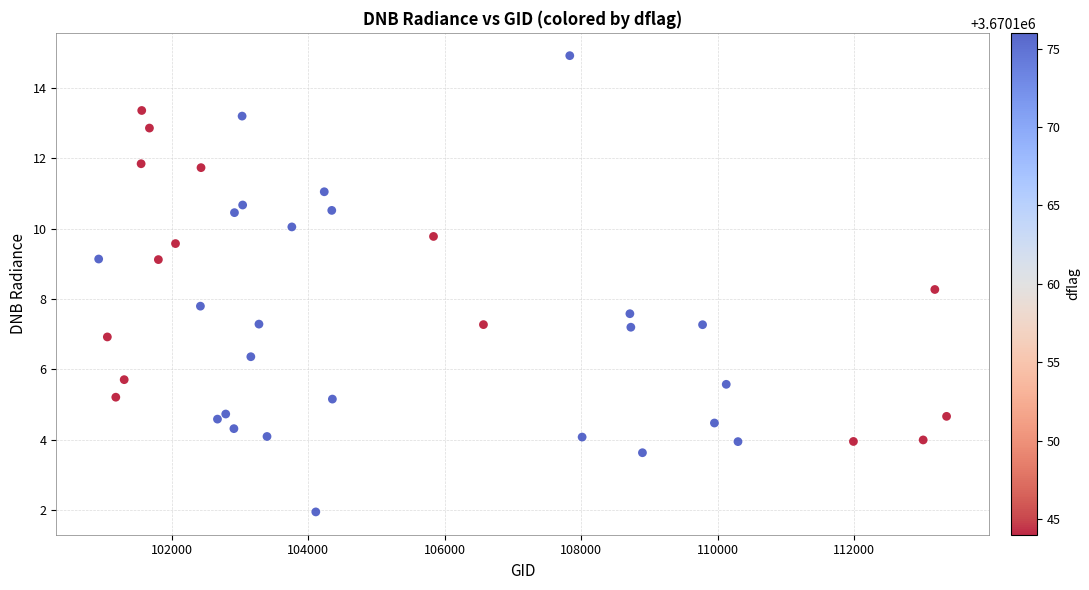

What is the range of X values (max minus min)?

12426.0